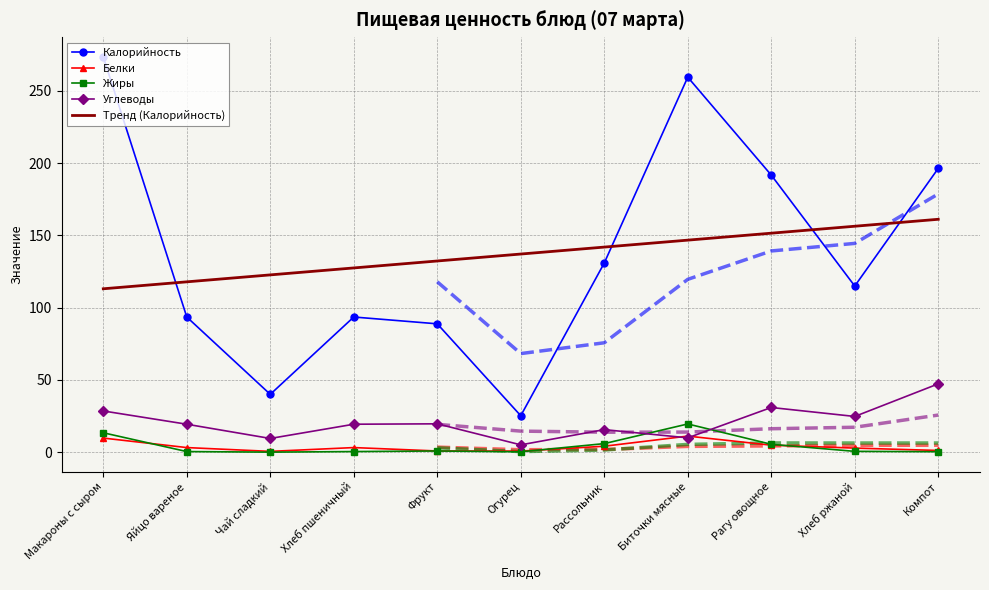

What is the label of the 4th point from the left?

Хлеб пшеничный